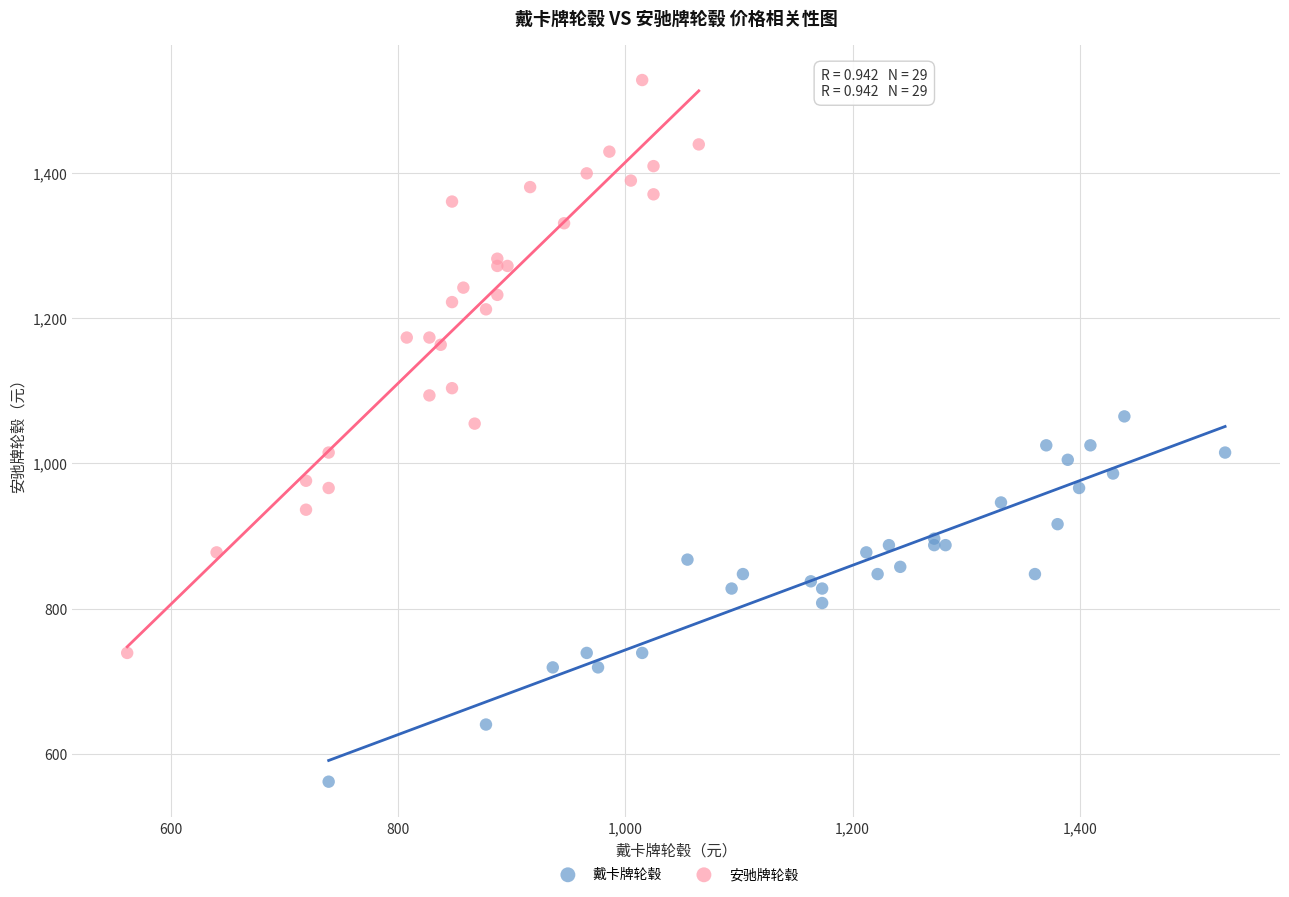

Which series reaches the minimum Y coordinate?

戴卡牌轮毂